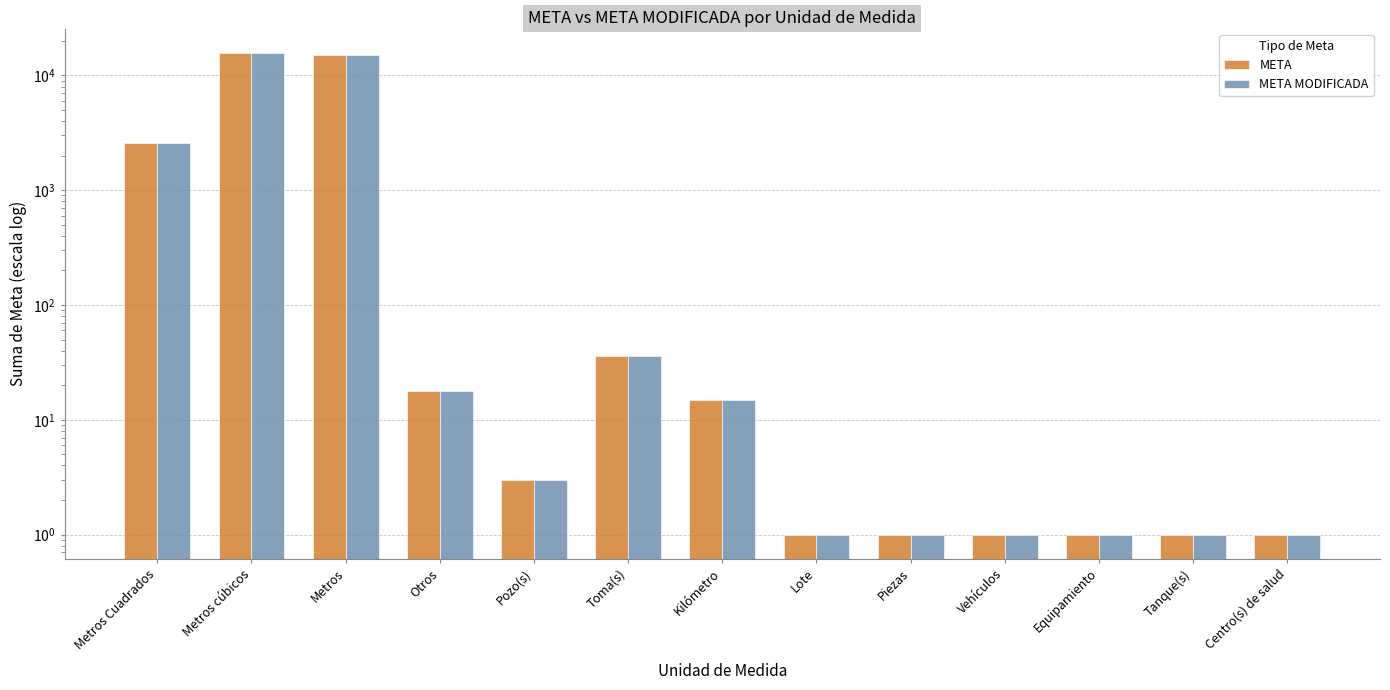

True or false: META MODIFICADA has a value of 1.0 at Piezas.

True